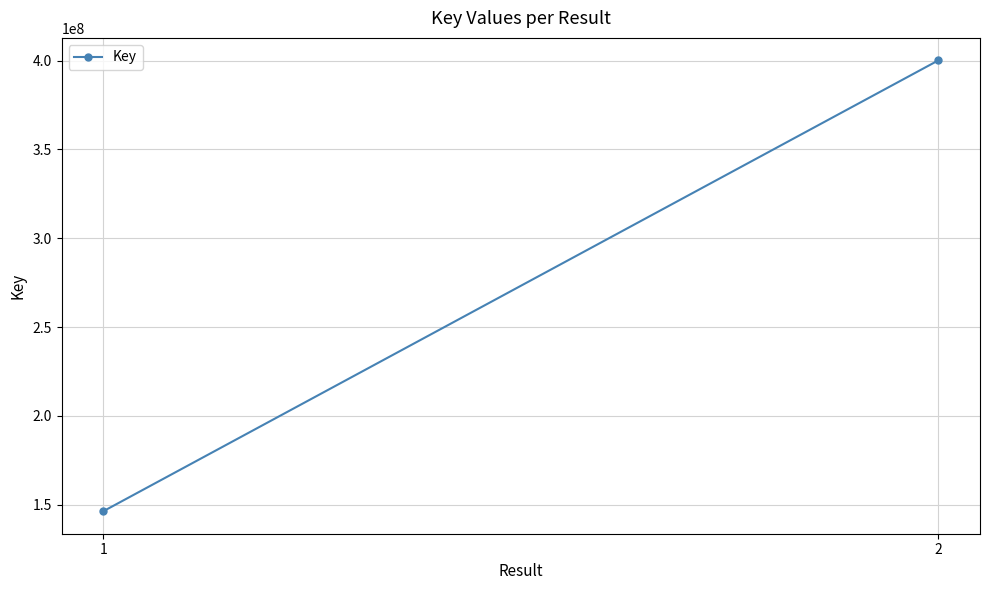

Reading right to left, extract all data points from this chart.

400094893	146341873